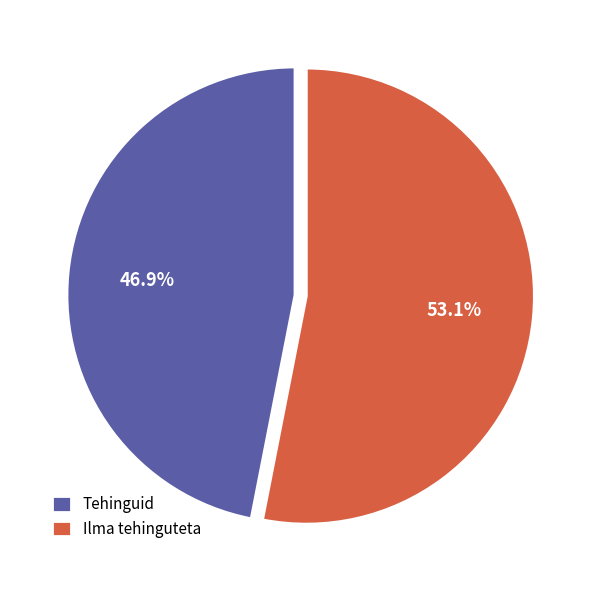

Between Tehinguid and Ilma tehinguteta, which is larger?

Ilma tehinguteta